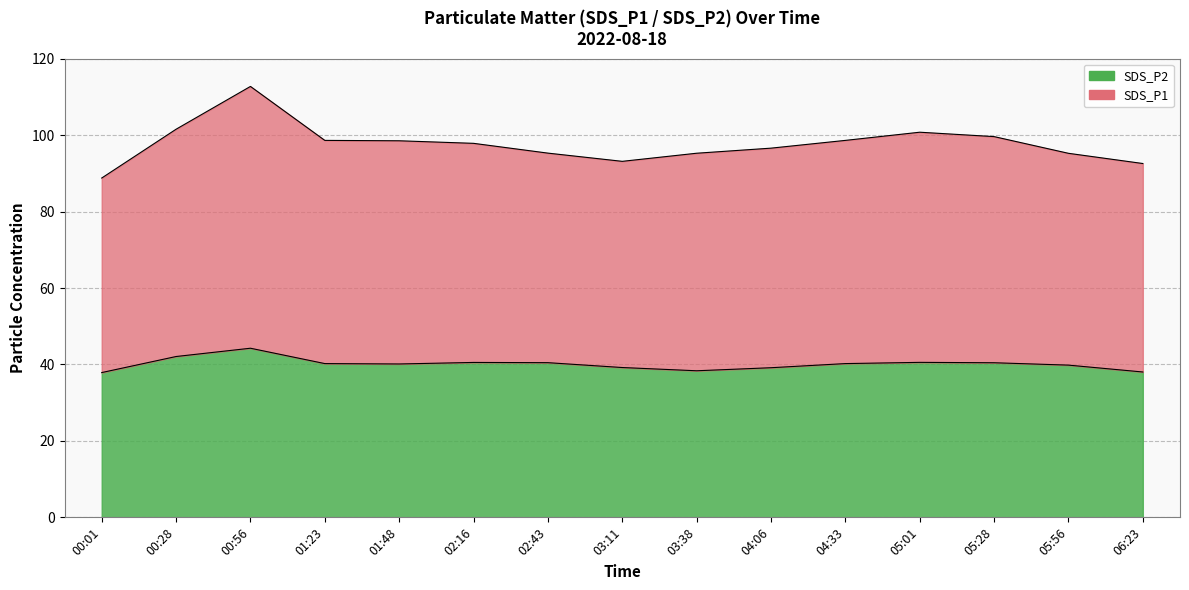

Reading right to left, transcribe all the data shown in this chart.

SDS_P1: 06:23=92.6	05:56=95.2	05:28=99.6	05:01=100.8	04:33=98.6	04:06=96.6	03:38=95.3	03:11=93.2	02:43=95.3	02:16=97.9	01:48=98.5	01:23=98.6	00:56=112.8	00:28=101.5	00:01=88.8
SDS_P2: 06:23=38.0	05:56=39.8	05:28=40.5	05:01=40.5	04:33=40.2	04:06=39.1	03:38=38.4	03:11=39.2	02:43=40.5	02:16=40.5	01:48=40.1	01:23=40.2	00:56=44.2	00:28=42.1	00:01=37.9